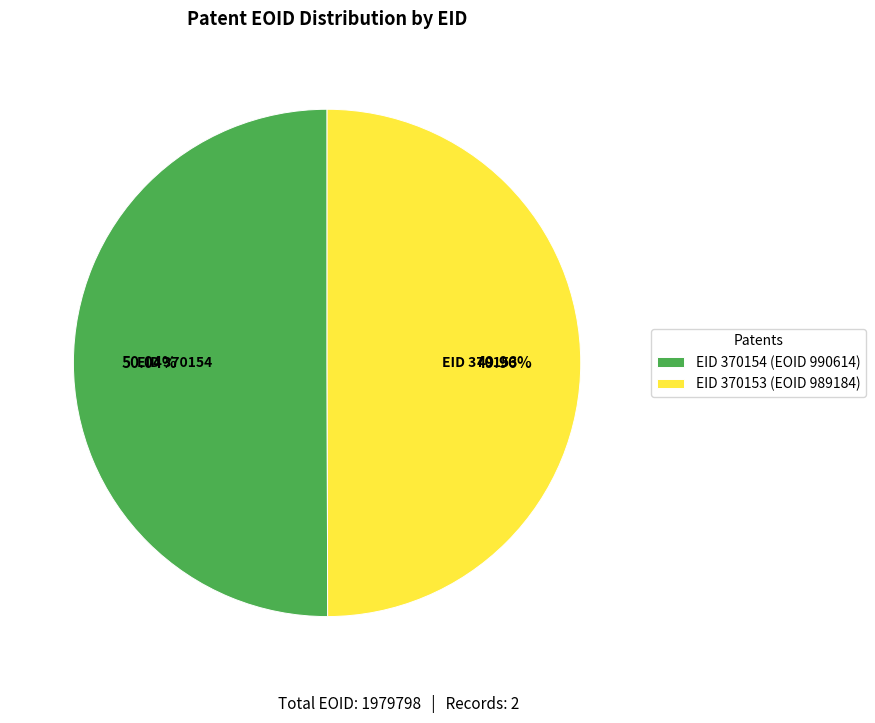

What is the ratio of the value at EID 370154 to the value at EID 370153?

1.0